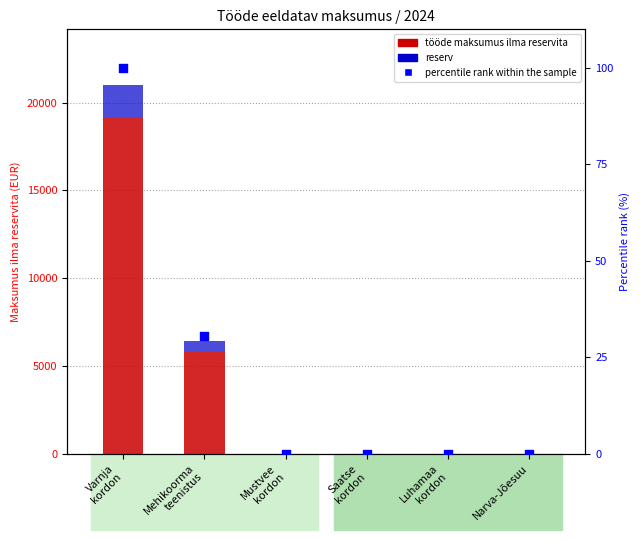

Which series contains the lowest Y value?

tööde maksumus ilma reservita